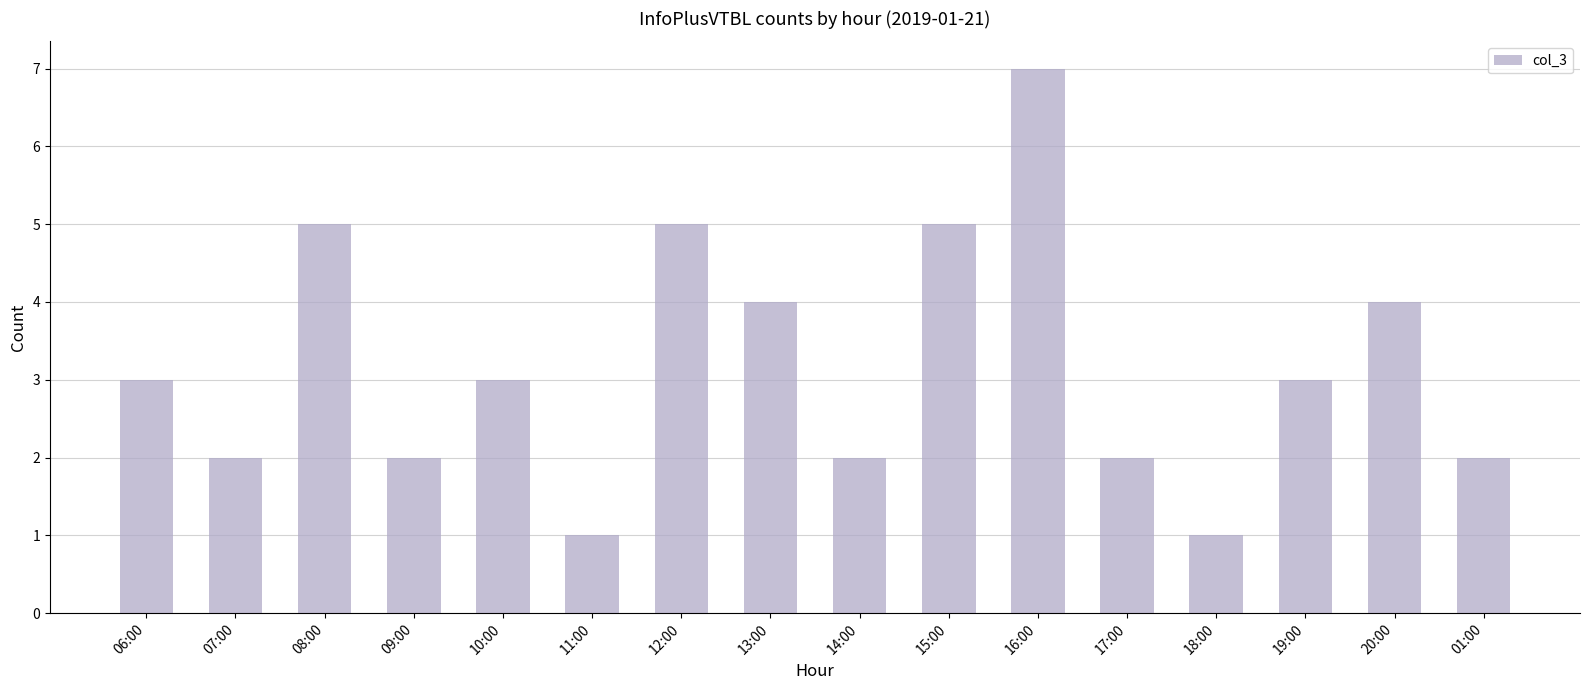

What is the label of the 7th bar from the right?

15:00